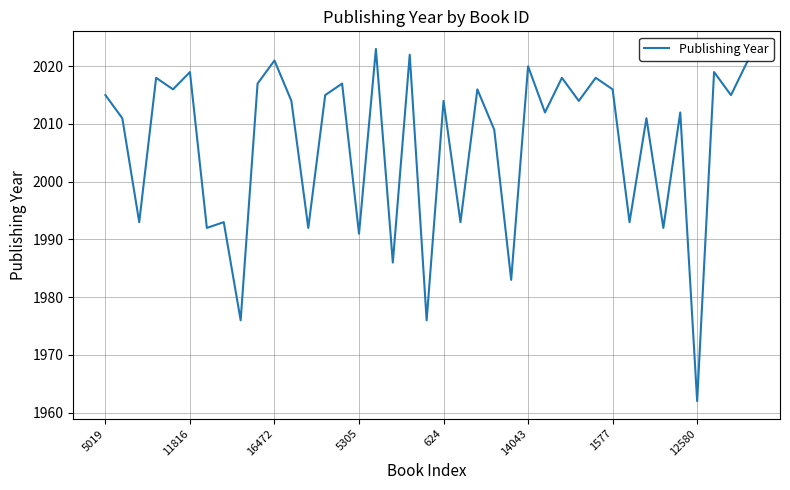

What is the minimum value shown in the chart?

1962